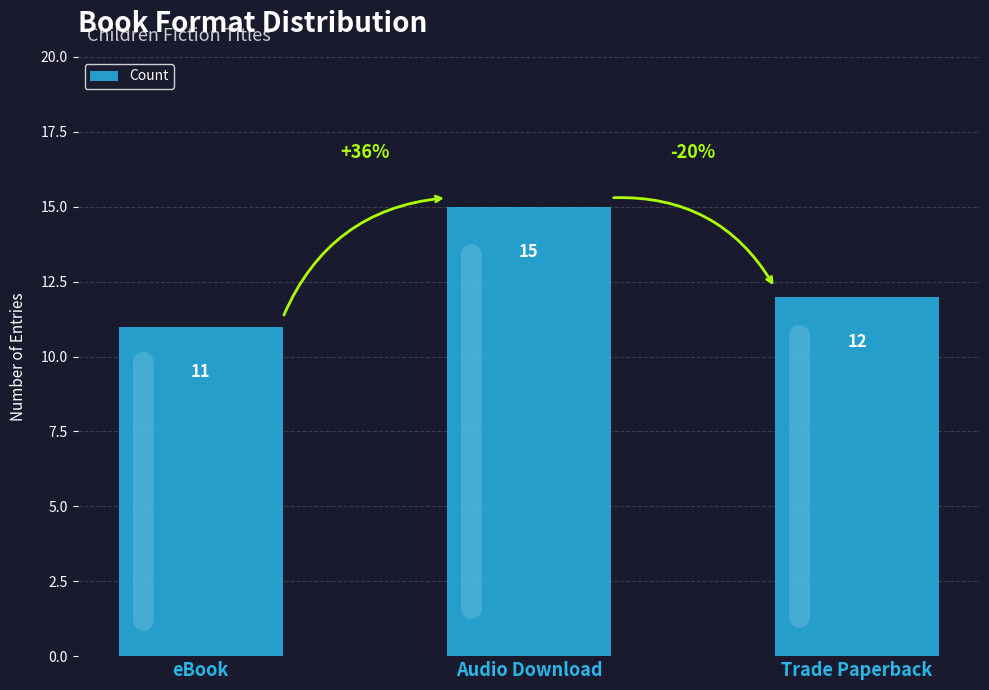

Where does the data first go above 12?

Audio Download